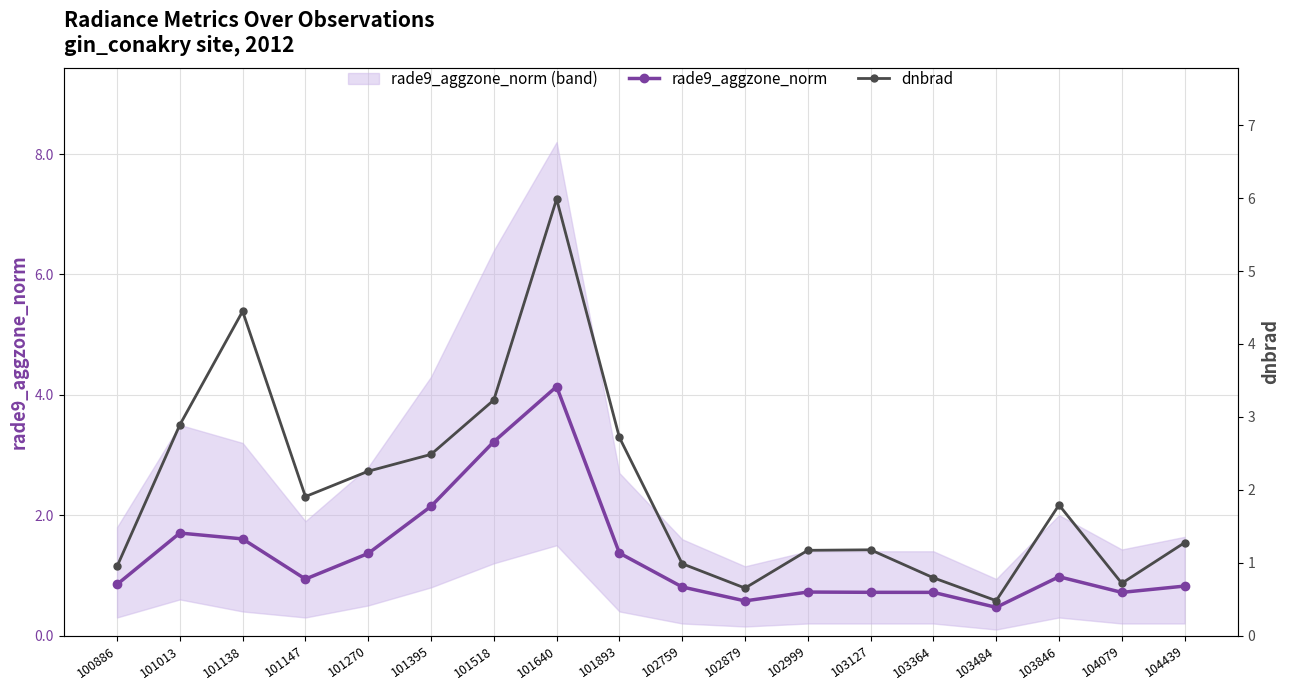

Count the number of data series in this chart.

2